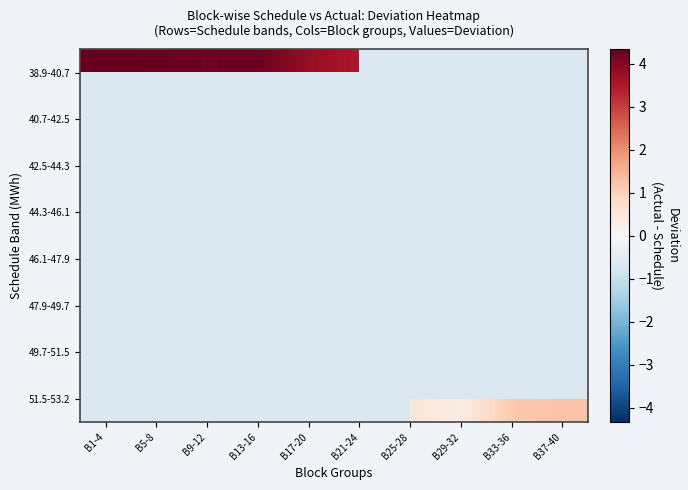

Is the value of 44.3-46.1 at B9-12 greater than the value of 51.5-53.2 at B33-36?

No